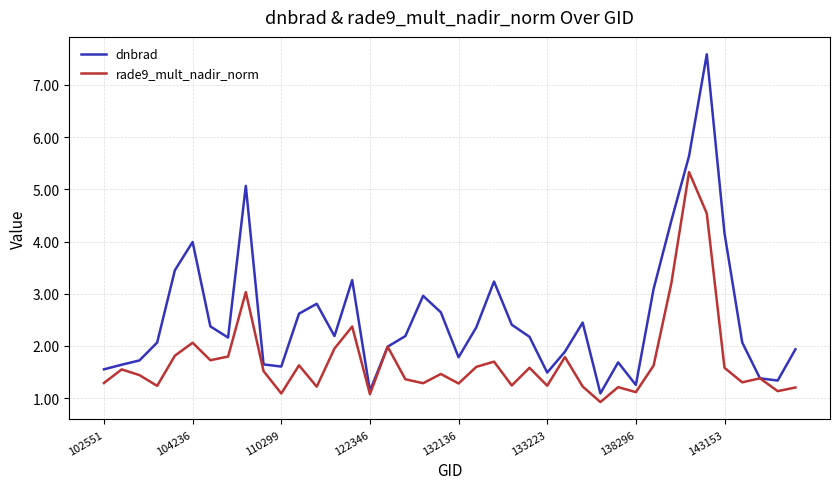

Which series has the largest total across all categories?

dnbrad